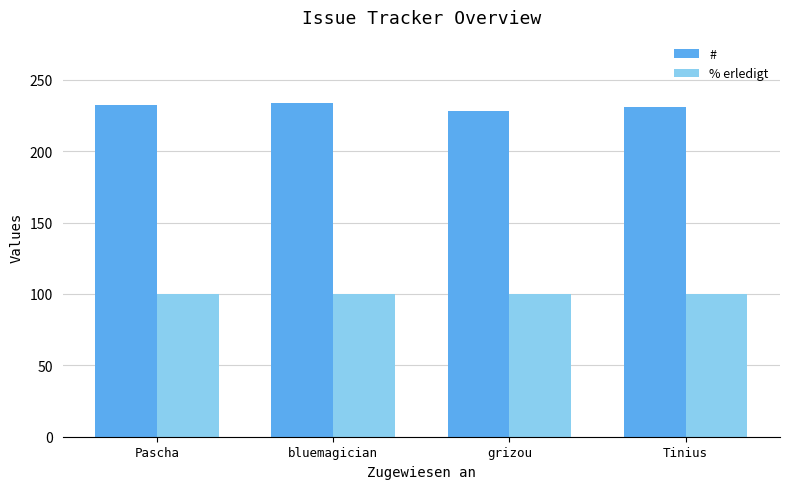

The value of % erledigt at bluemagician is 65. True or false?

False